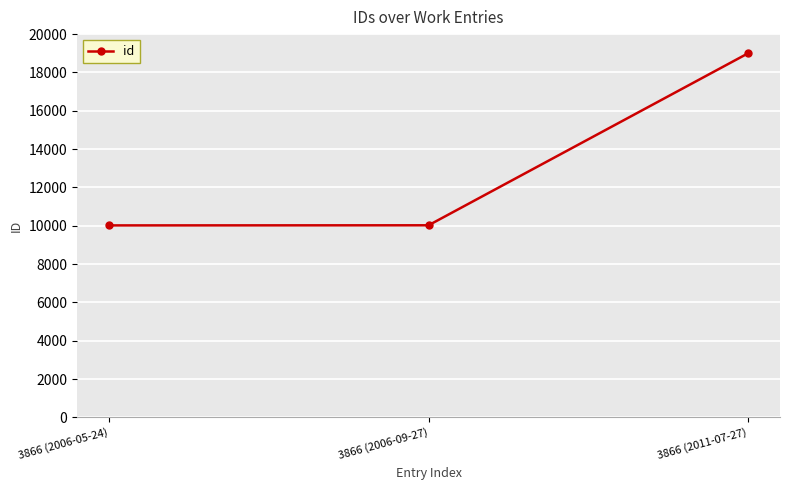

What is the sum of all values?

39038